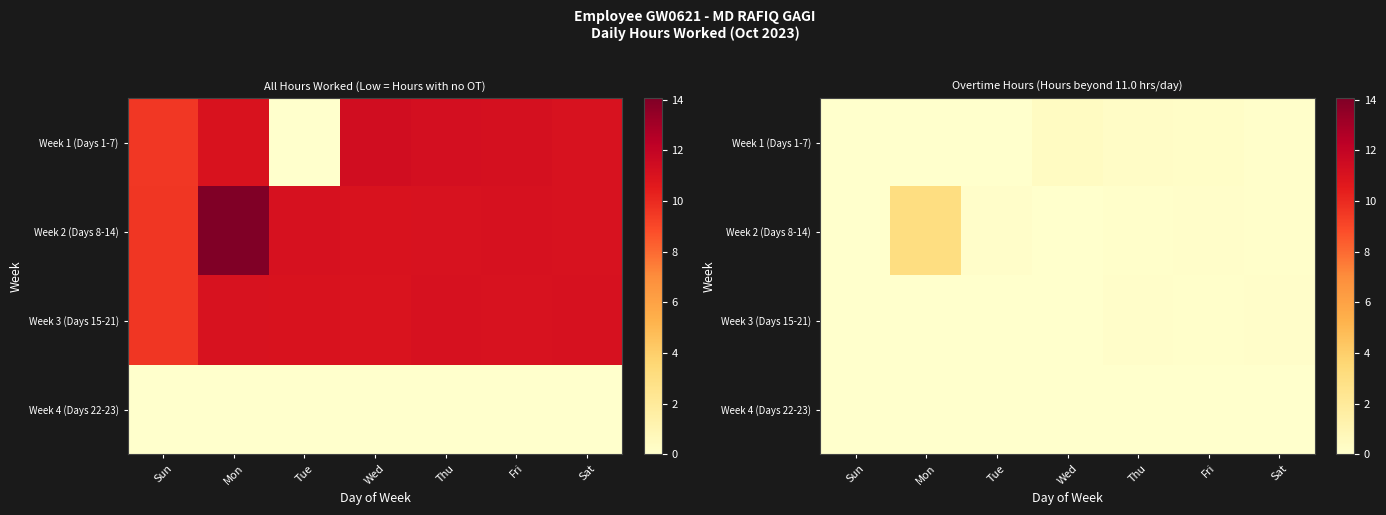

Is the value of Week 3 (Days 15-21) at Sat greater than the value of Week 2 (Days 8-14) at Fri?

No